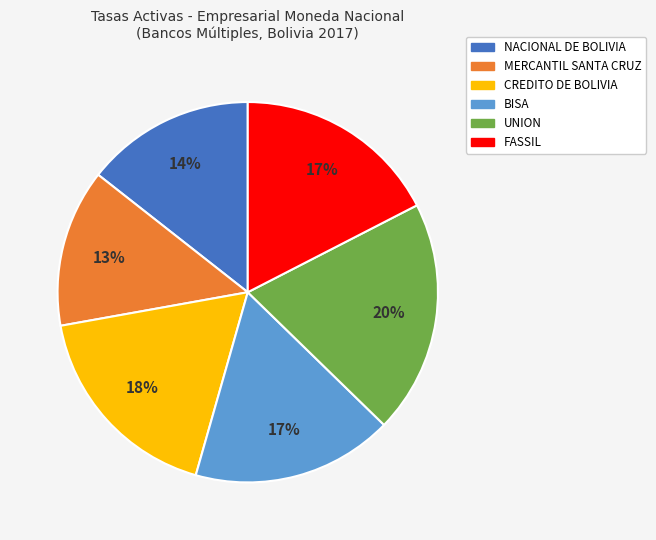

How many segments does this pie chart have?

6